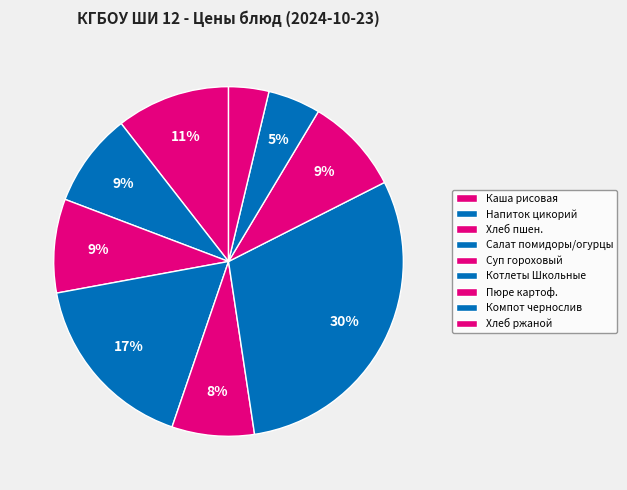

How many segments does this pie chart have?

9